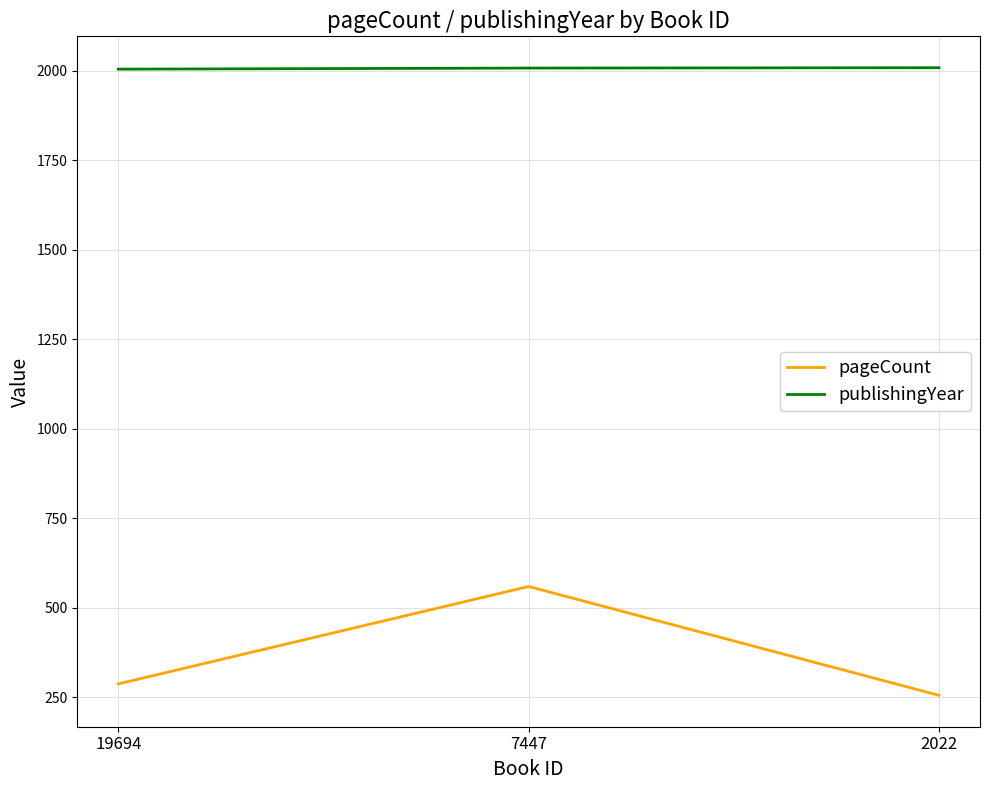

Count the pageCount values in the range 256 to 560.

3